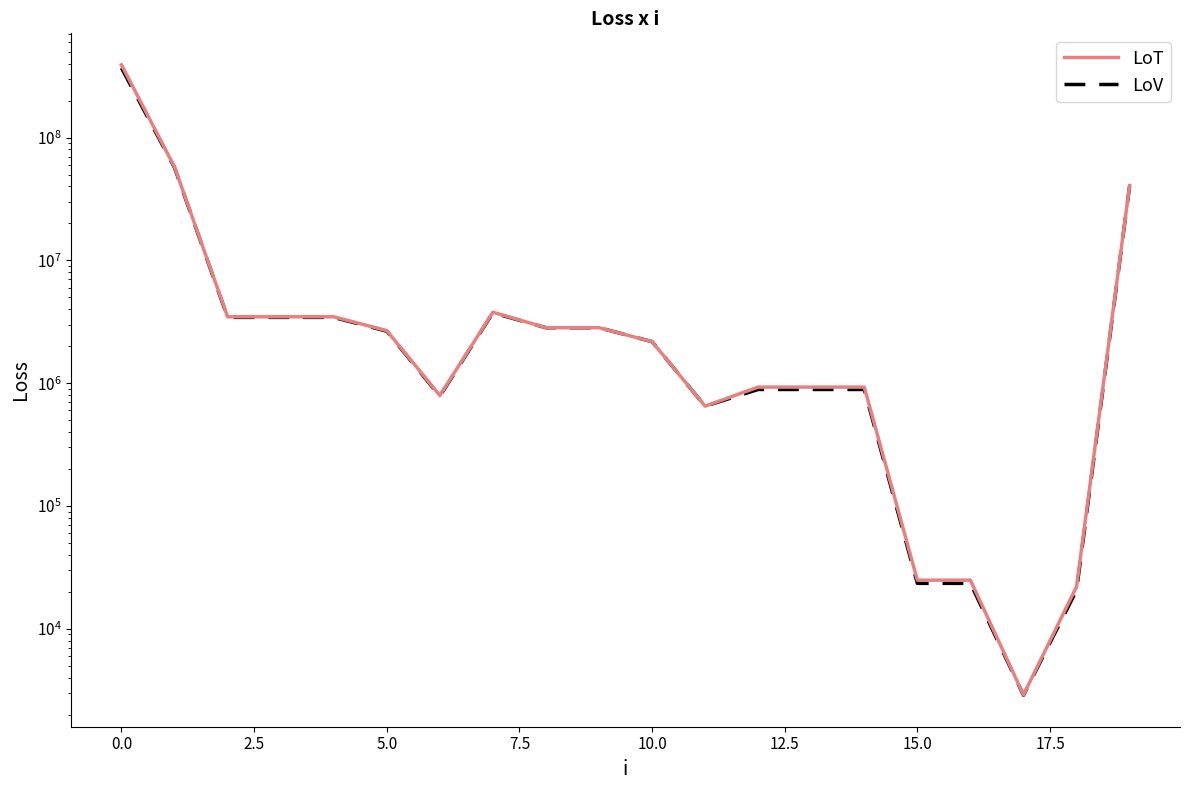

What is the label of the 17th point from the left?

16